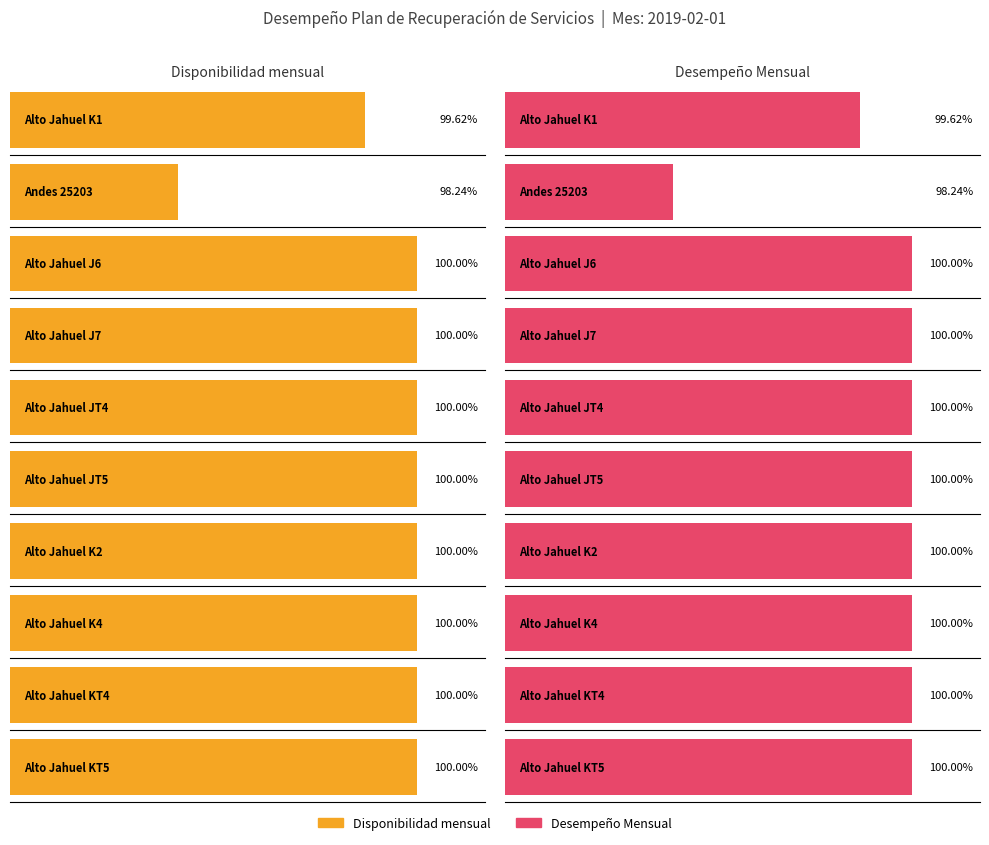

What is the value of the Desempeño Mensual bar at the 6th from the left?

1.0